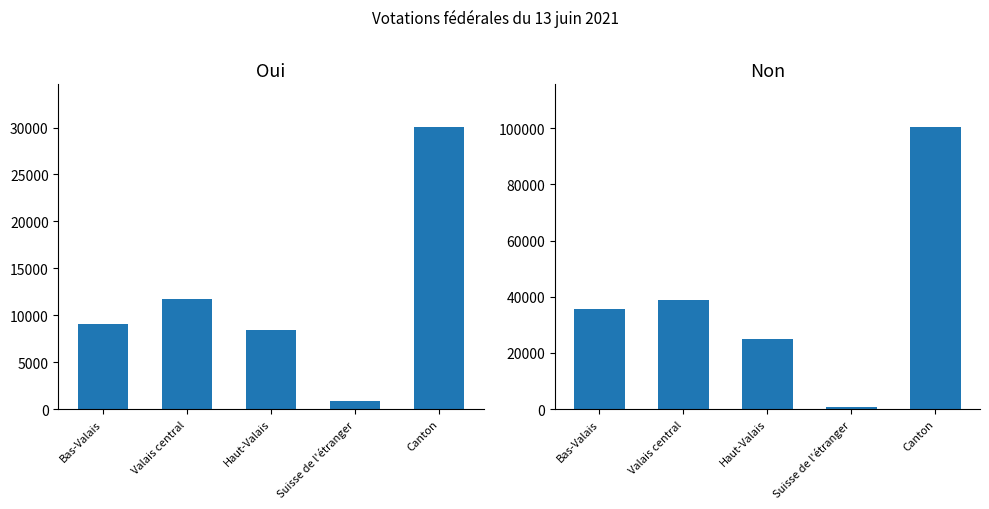

What is the label of the 3rd bar from the right?

Haut-Valais